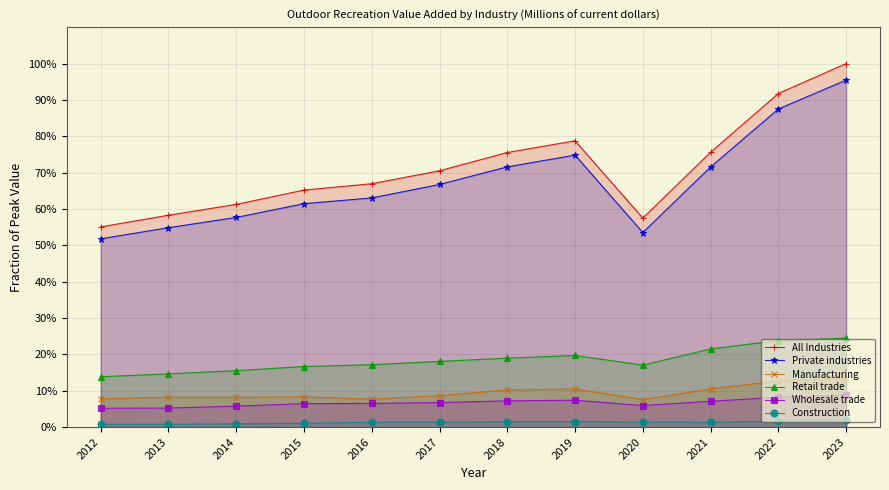

Where is the first local minimum for All Industries?

2020